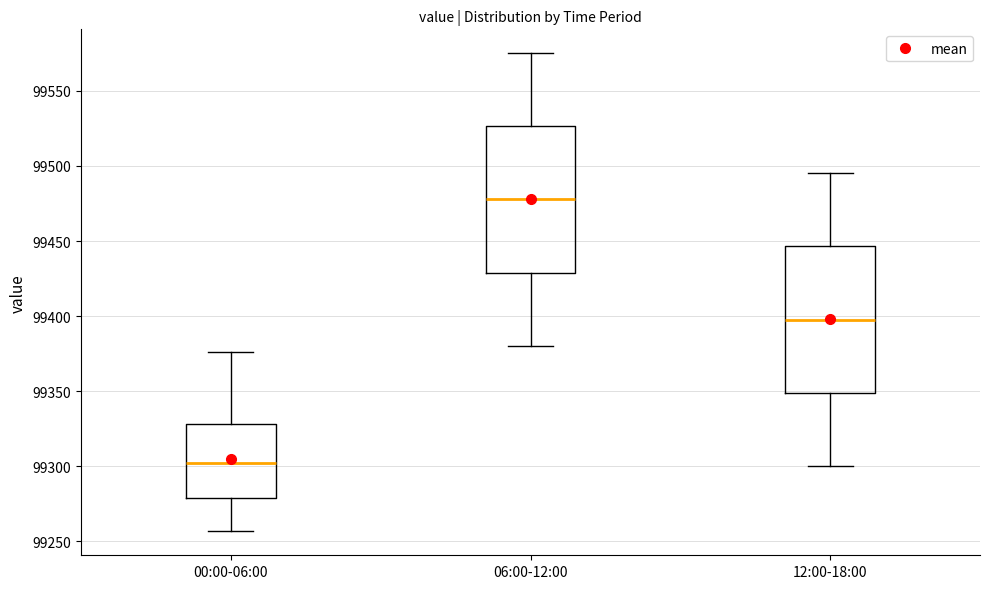

Where does the lower whisker of the box for 00:00-06:00 end on the y-axis? The values are not printed on the chart, so give them approximately, as read against the axis.

99255